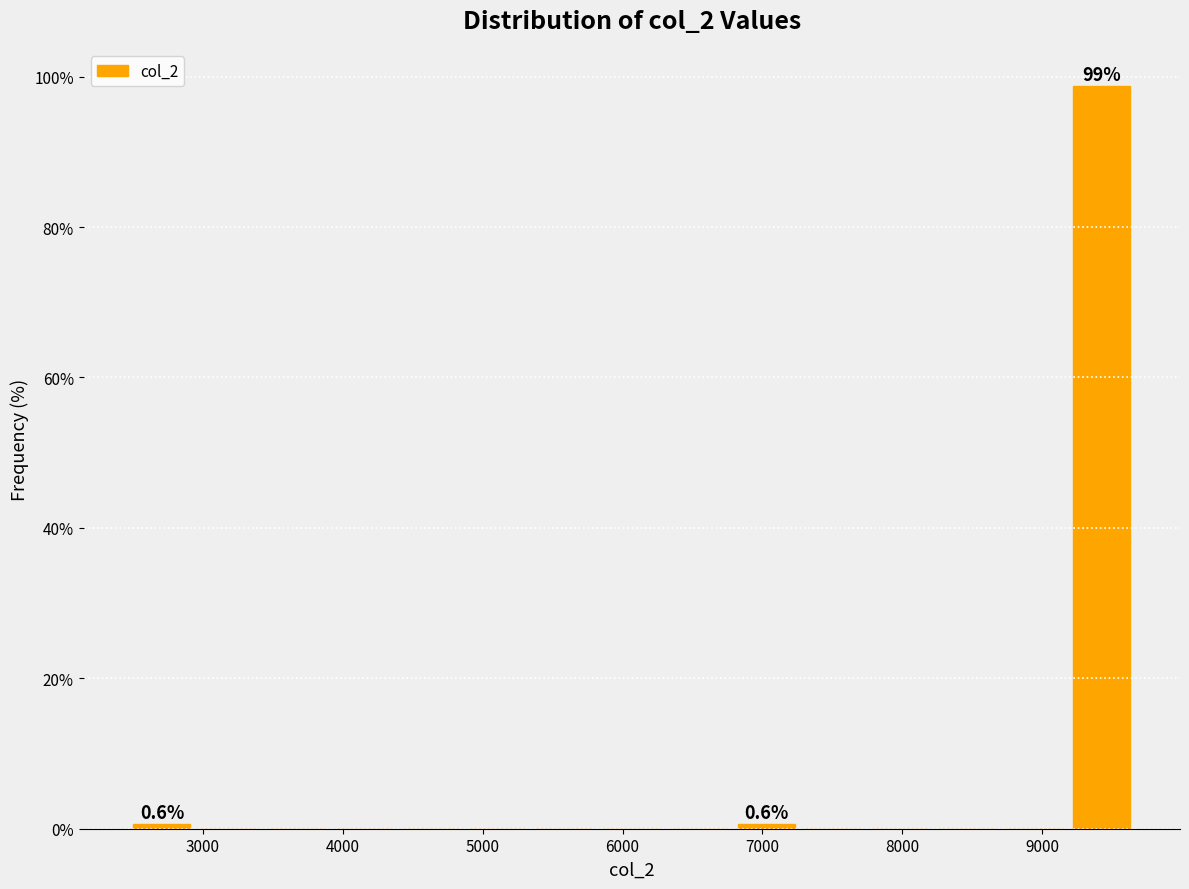

Which range on the x-axis has the tallest bar?

9200 to 9700